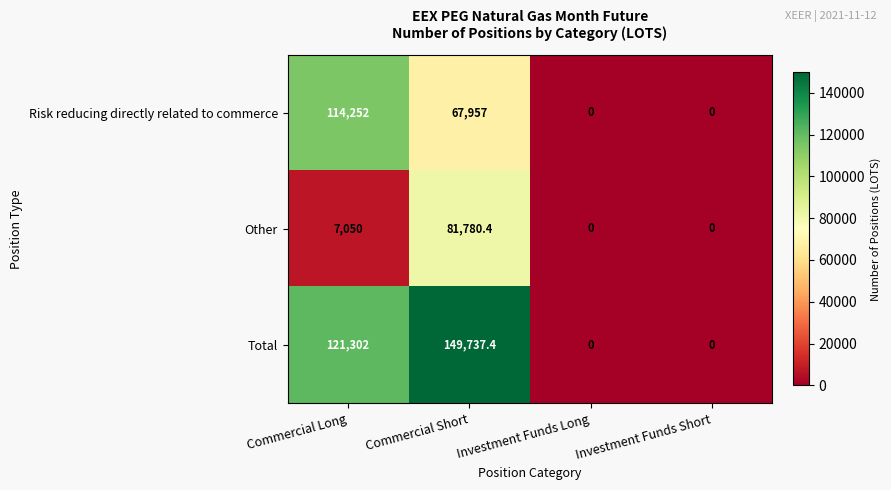

What is the spread (max minus min) of values at Commercial Short?

81780.4